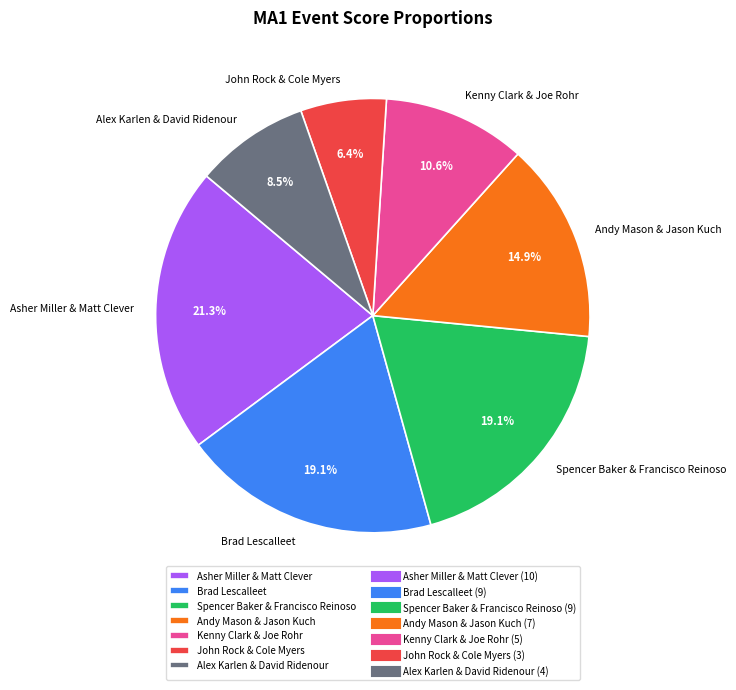

How many segments does this pie chart have?

7